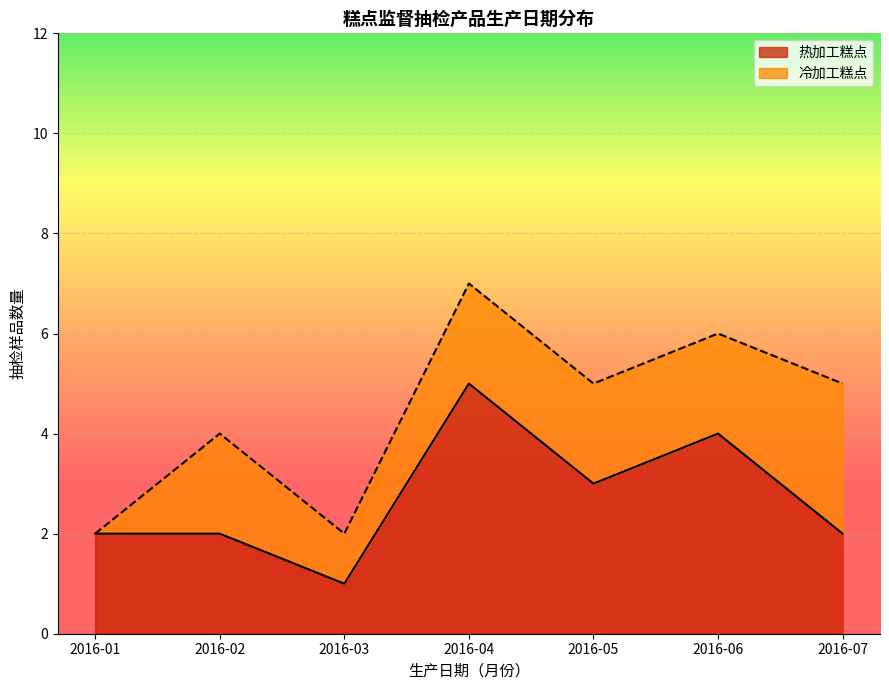

At which label does 热加工糕点 reach its peak?

2016-04